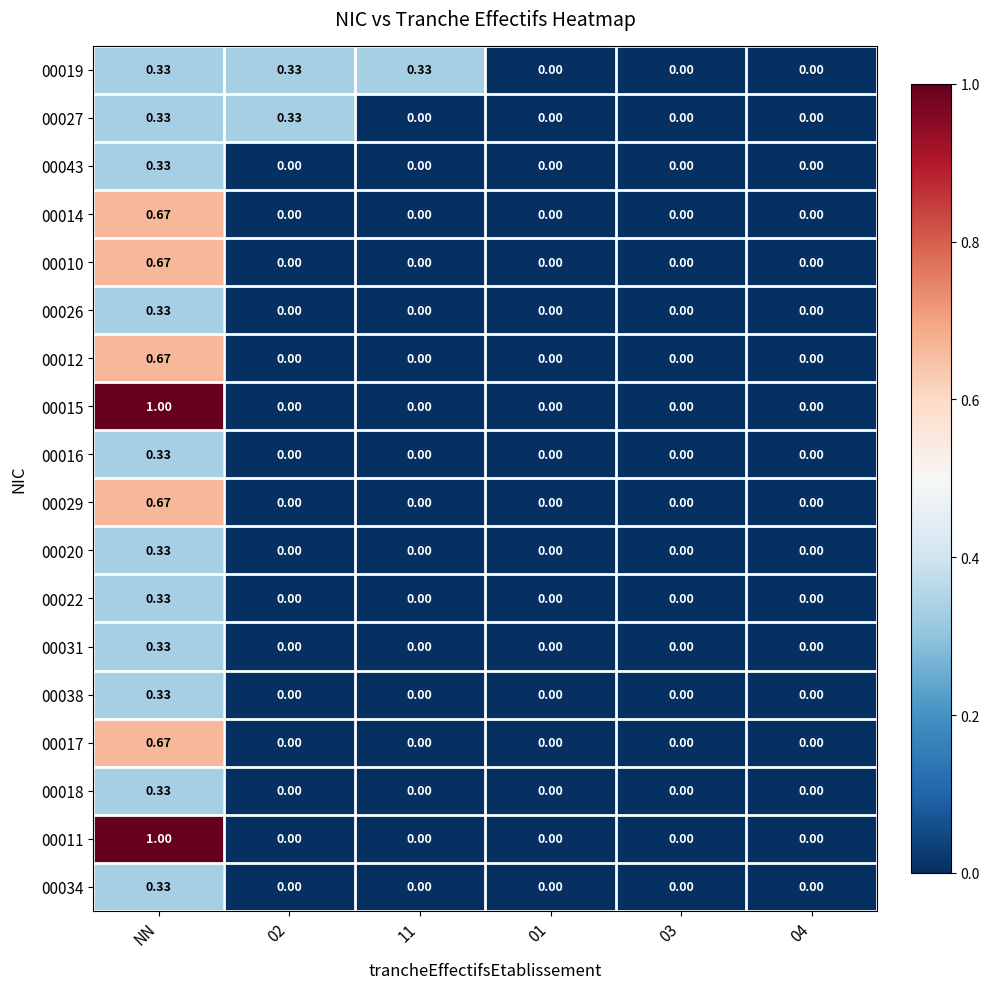

At which category does the chart reach its peak across all series?

NN